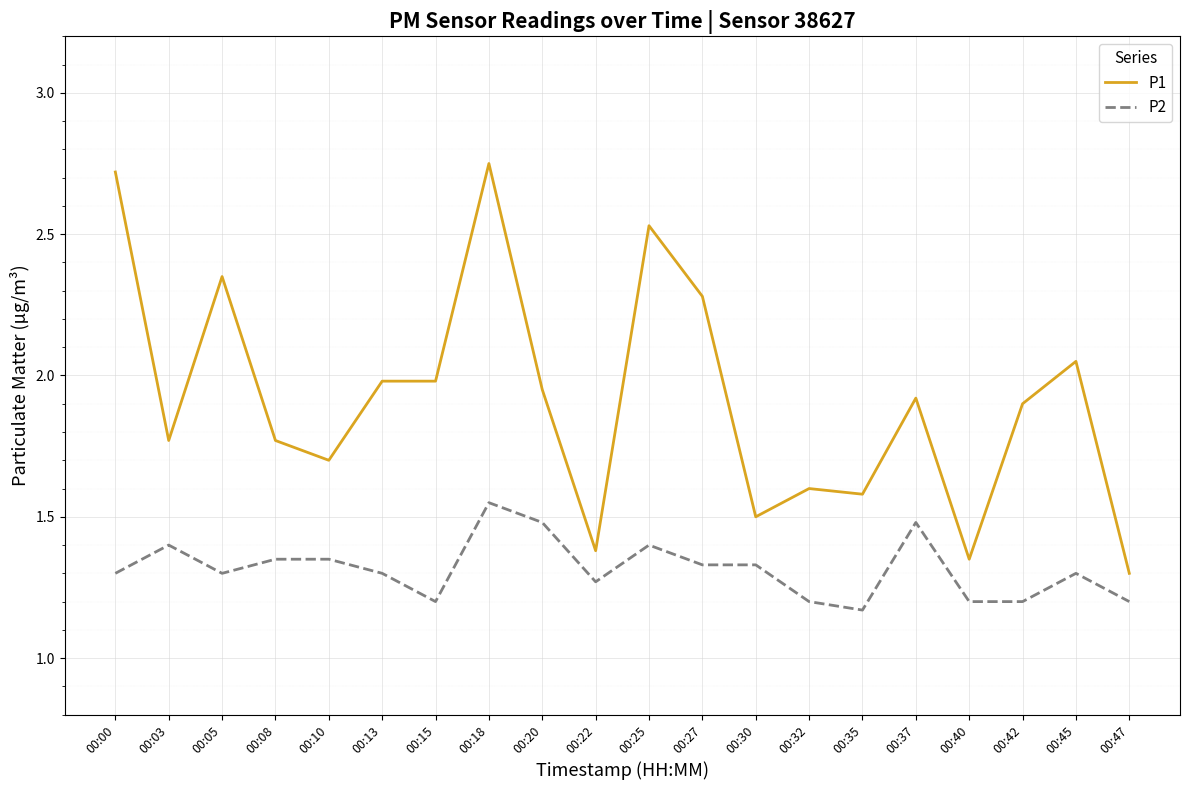

The value of P2 at 00:00 is 1.3. True or false?

True